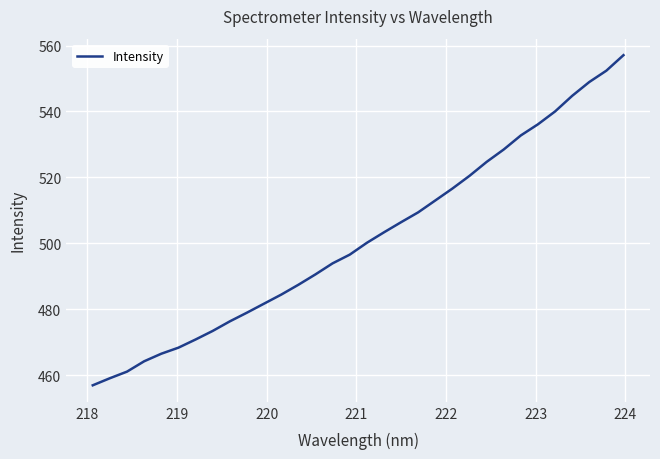

What is the greatest value displayed?

557.1